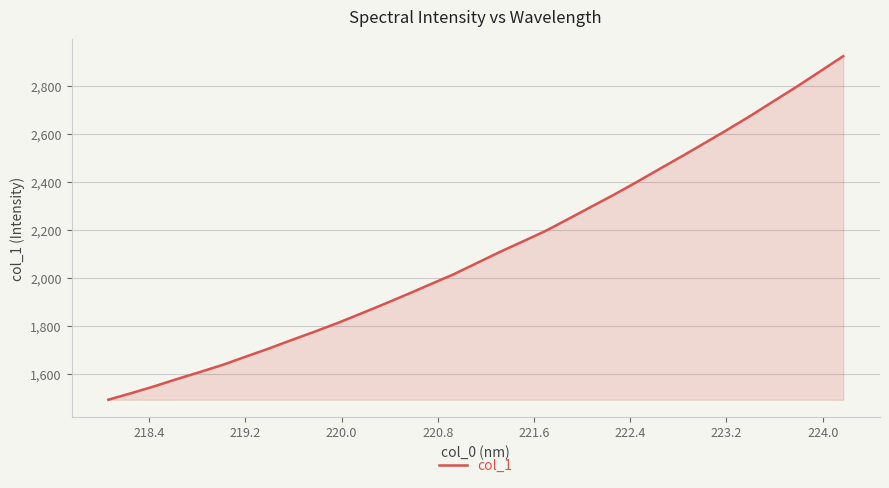

What is the minimum value shown in the chart?

1492.8